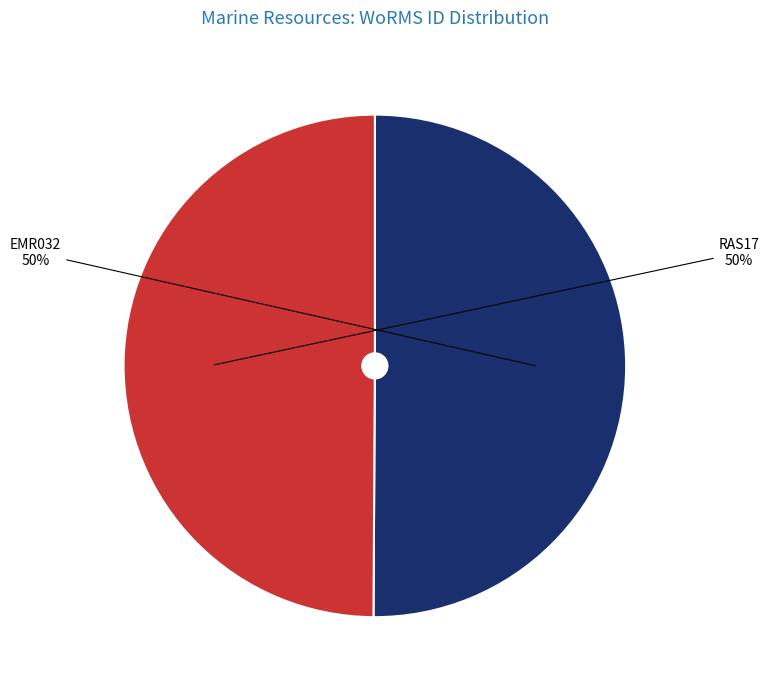

Do EMR032 and RAS17 together represent more than half of the pie?

Yes